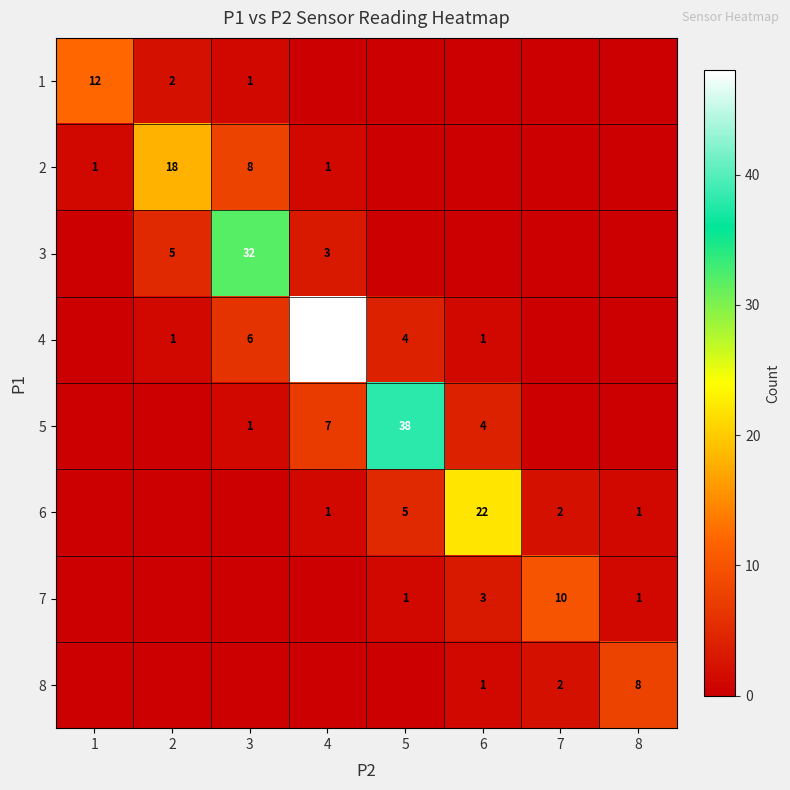

True or false: 2 has a value of 8 at 3.

True